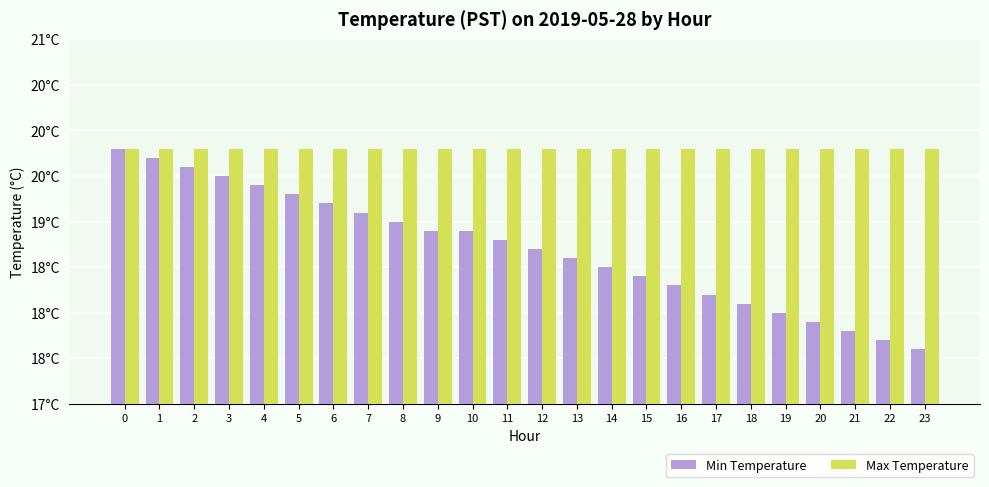

Rank the series at 22 from lowest to highest value.

Min Temperature, Max Temperature